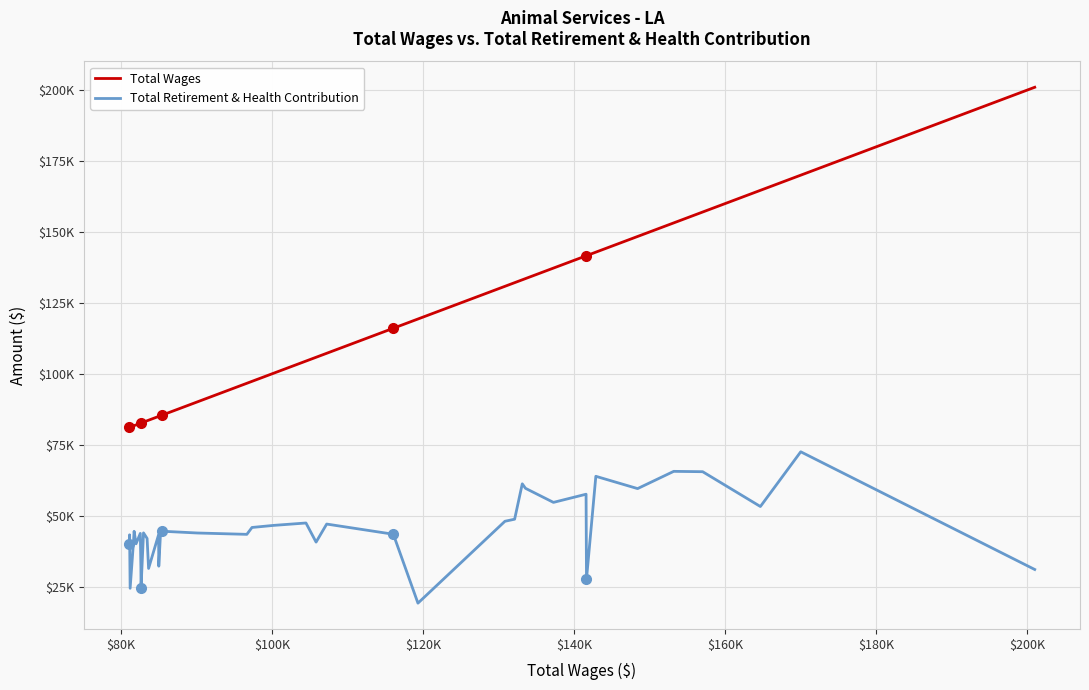

In Total Retirement & Health Contribution, how many points are higher than both neighbors (excluding endpoints)?

13